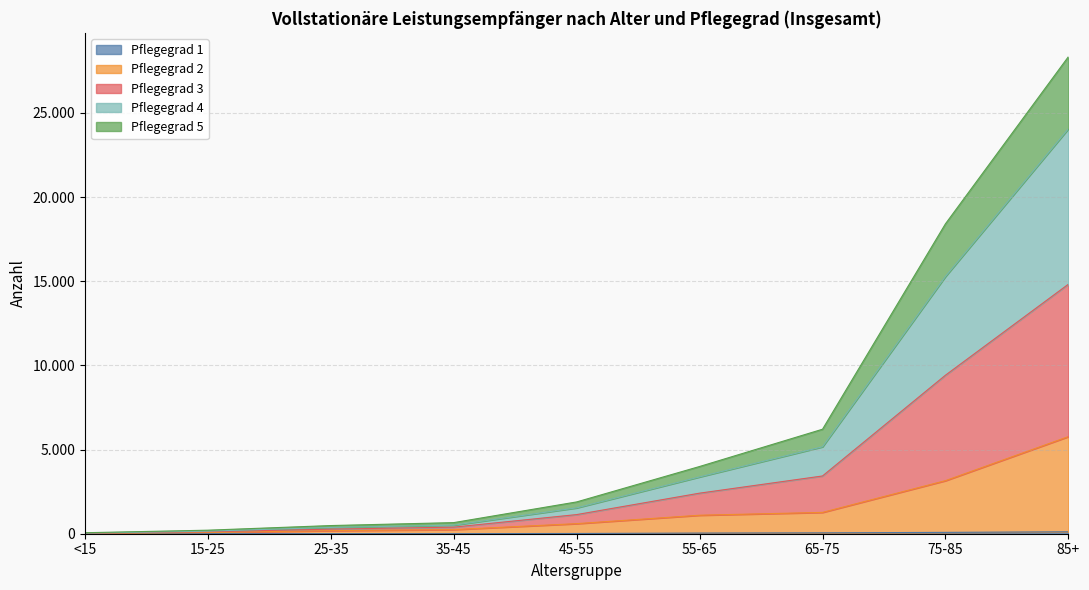

At which category is the sum across all series the highest?

85+